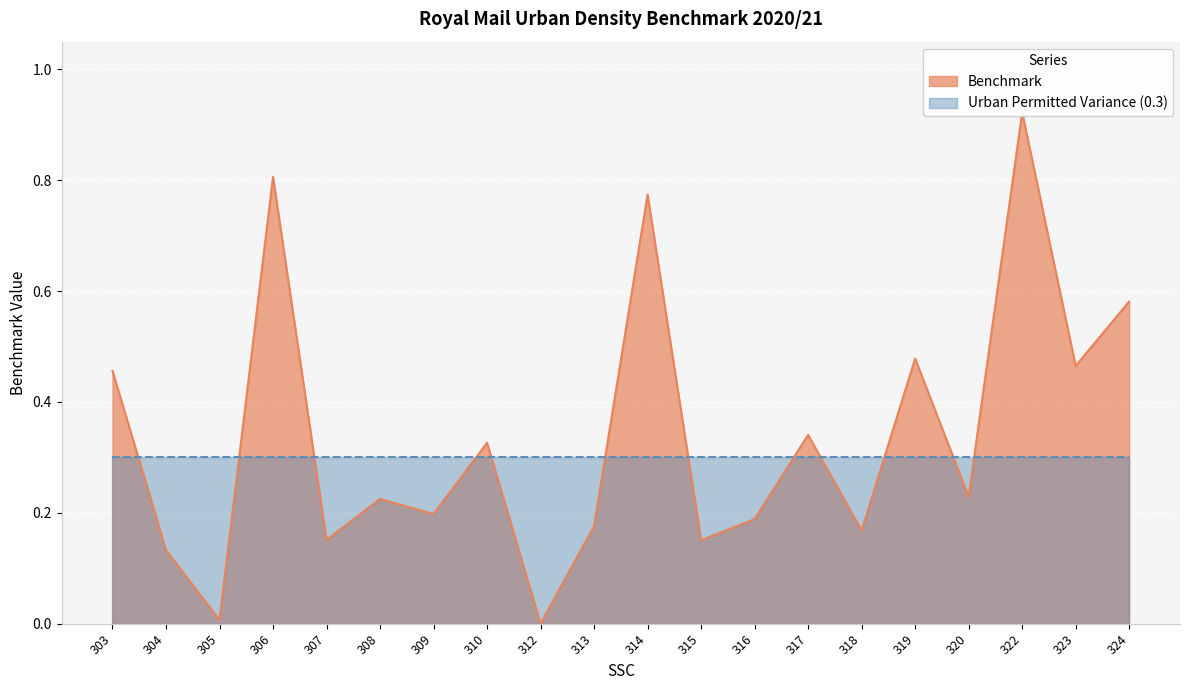

What is the sum of the values at 309 and 324?

0.8